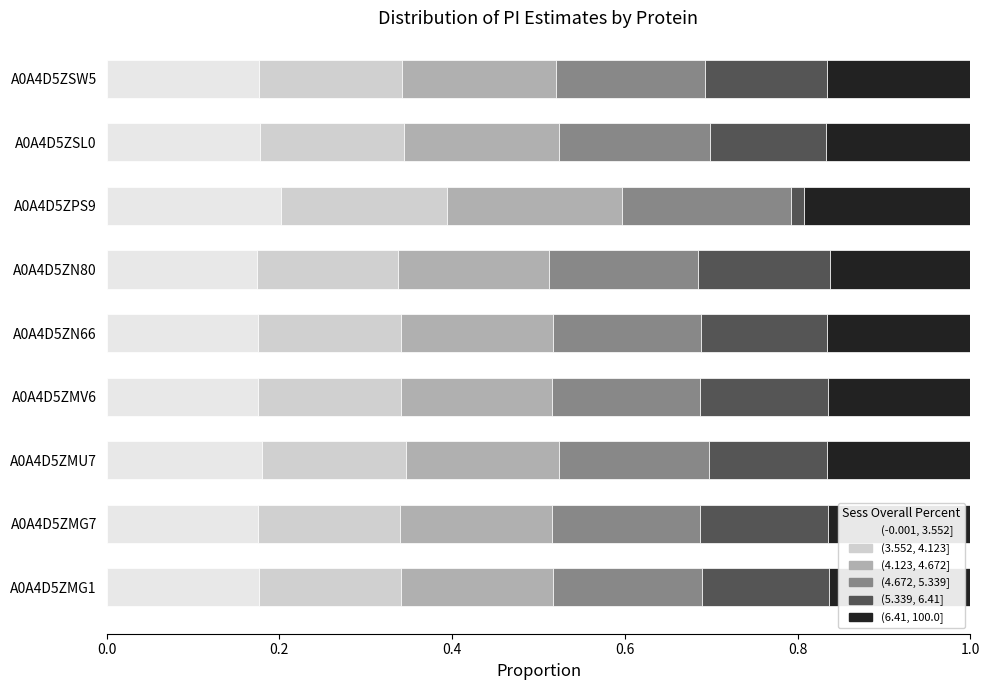

What is the total value across all series at A0A4D5ZMU7?

1.0